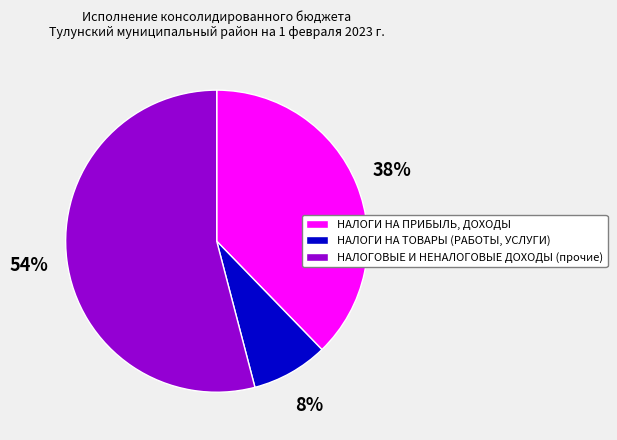

True or false: НАЛОГИ НА ПРИБЫЛЬ, ДОХОДЫ accounts for 24% of the total.

False